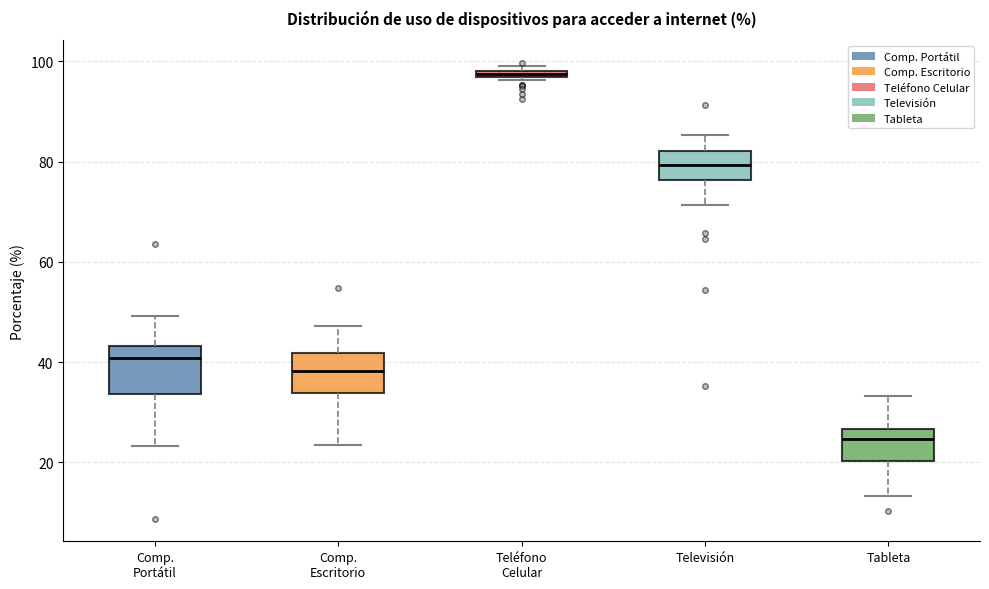

Which box has the lowest median line?

Tableta